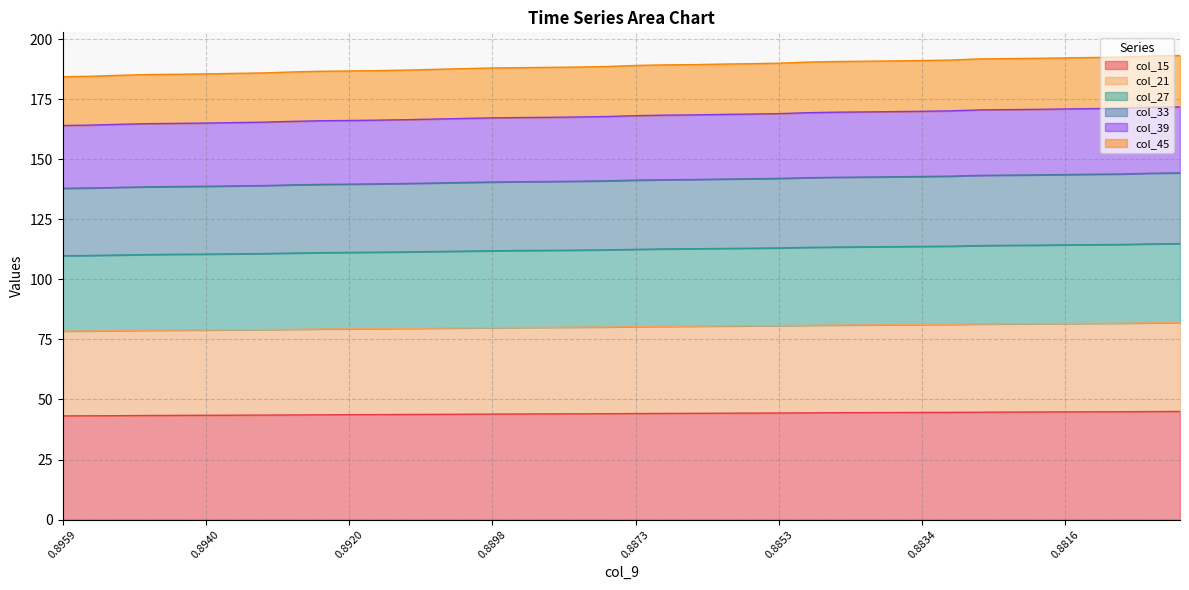

What is the lowest value of the col_15 series?

43.2